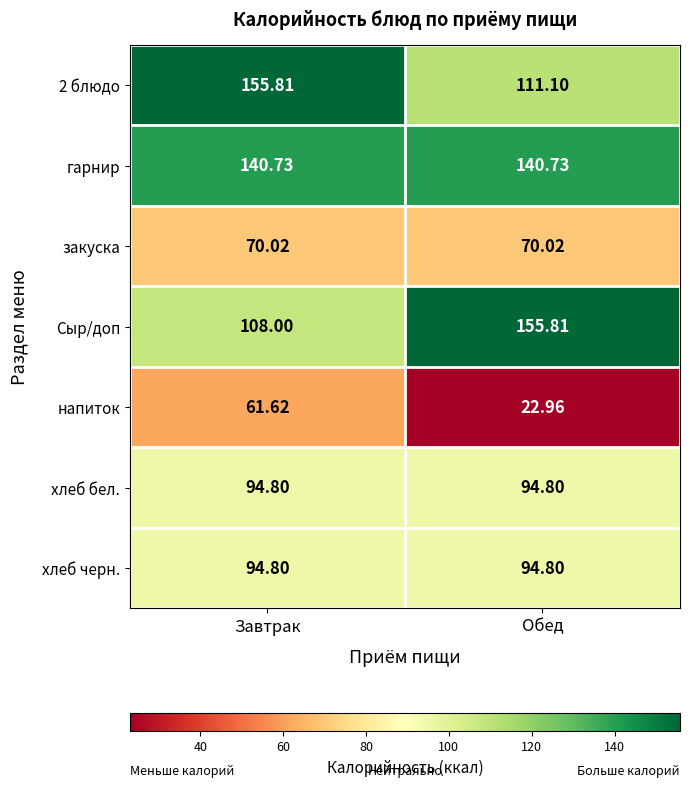

Which series has the largest range (max minus min)?

Сыр/доп